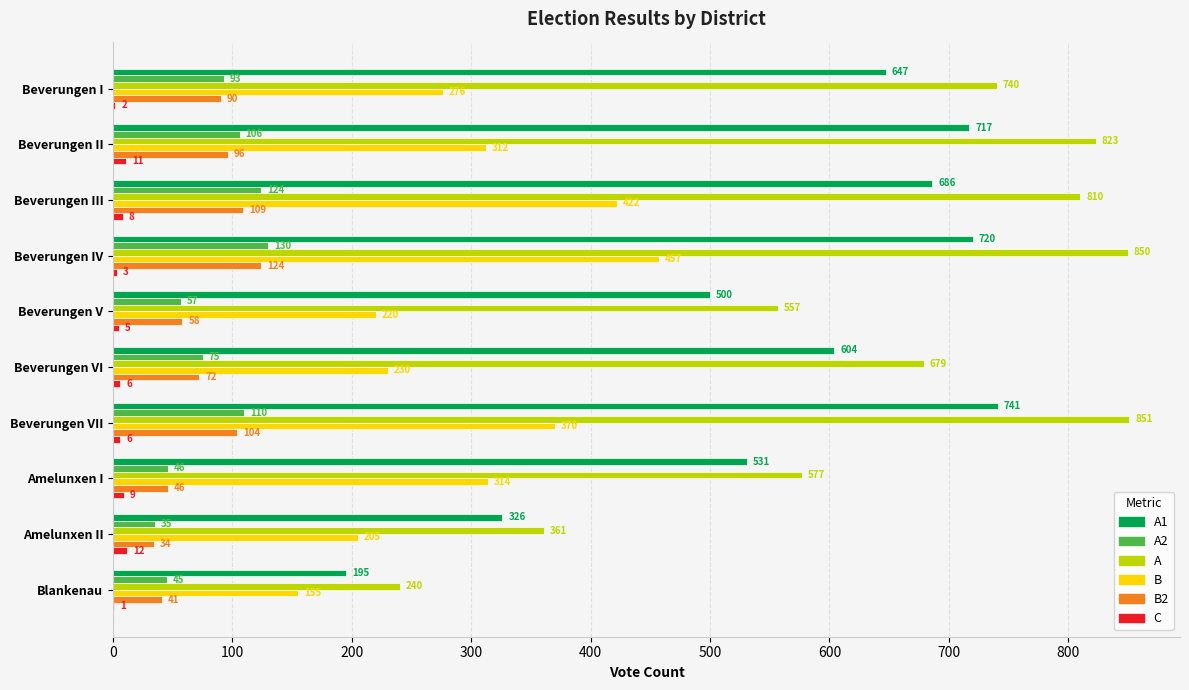

What is the total value across all series at Amelunxen I?

1523